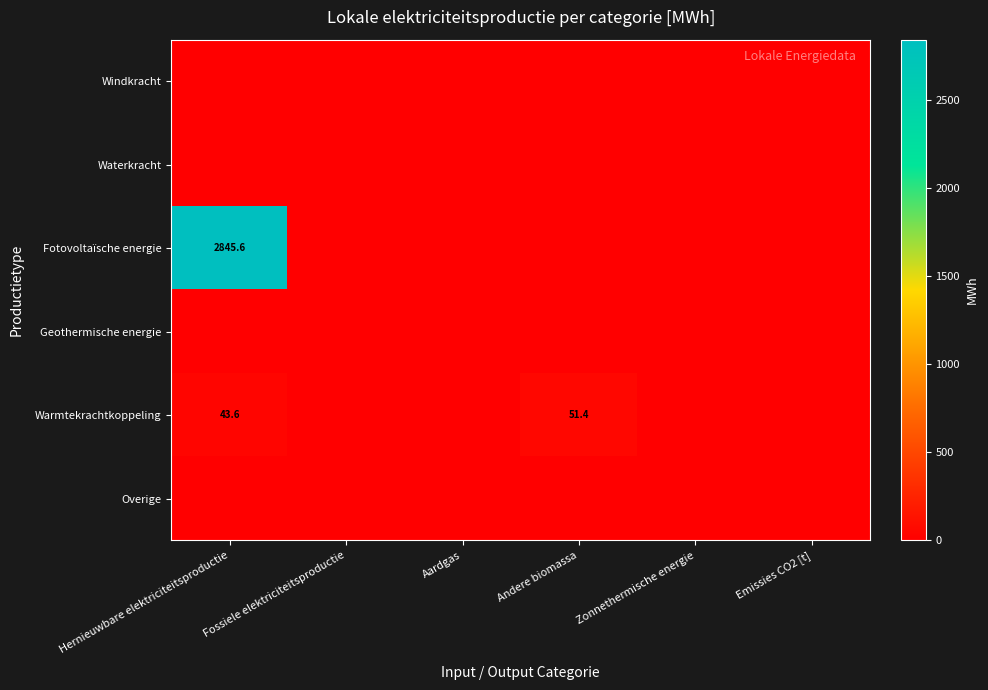

The Warmtekrachtkoppeling series shows 23.7 at Hernieuwbare elektriciteitsproductie. True or false?

False